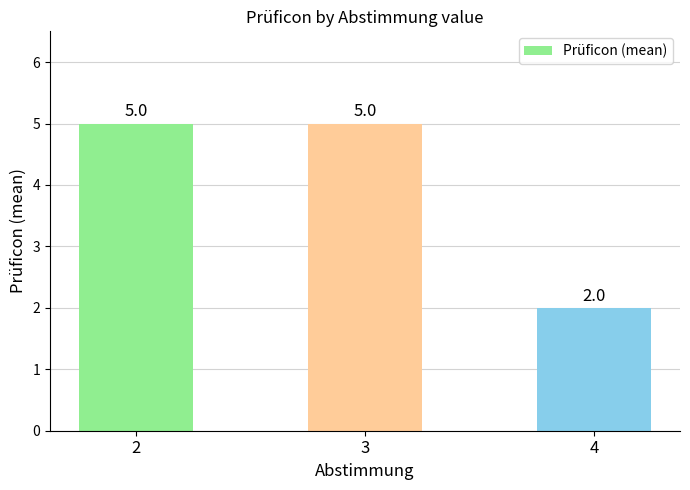

Which category has the lowest value across all series?

4